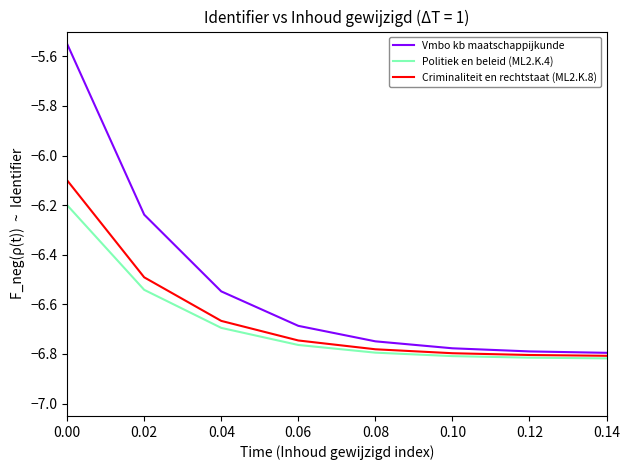

Which series has the largest range (max minus min)?

Vmbo kb maatschappijkunde